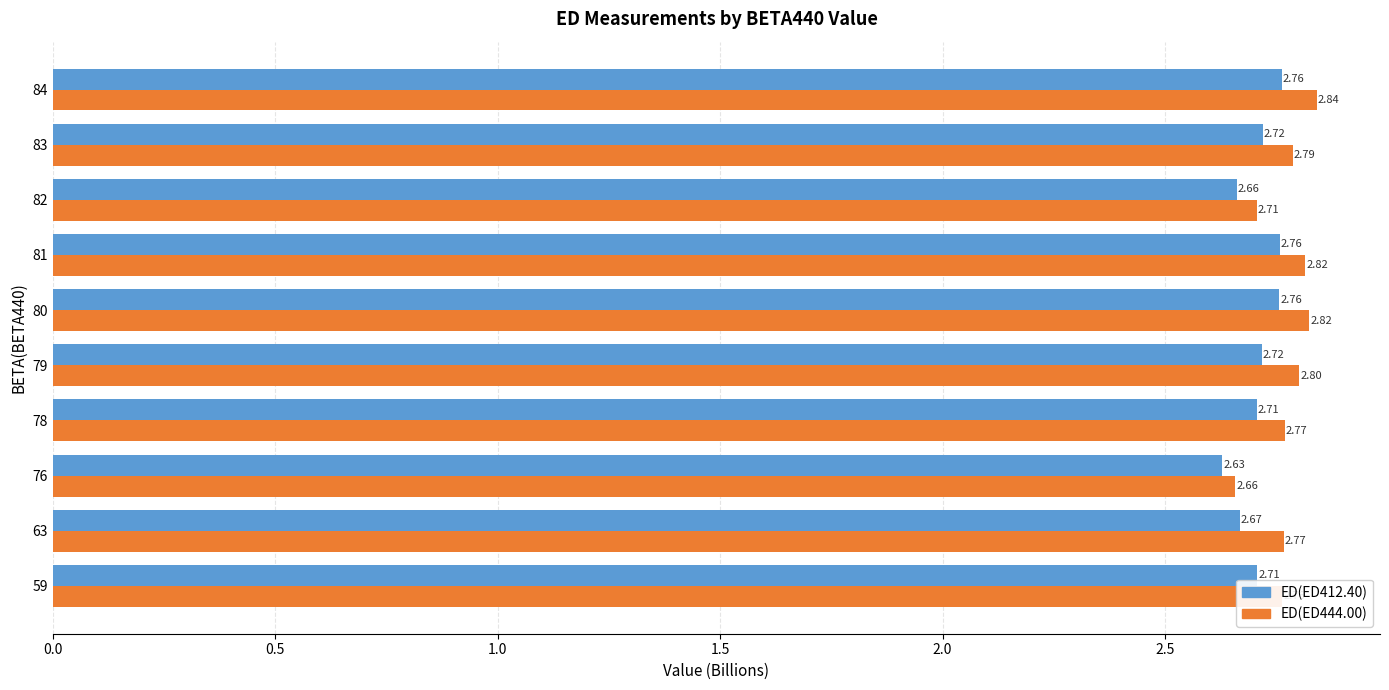

What are all the series names shown in the legend?

ED(ED412.40), ED(ED444.00)